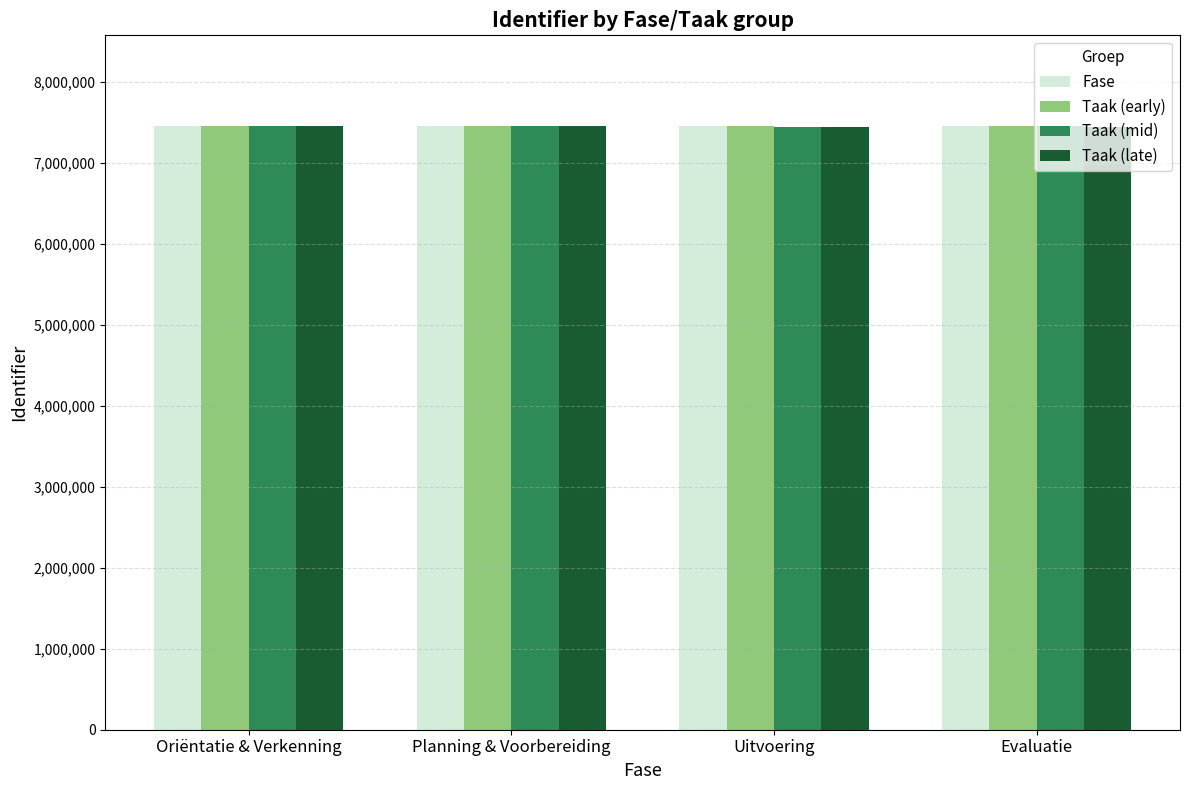

What is the minimum value for Taak (mid)?

7451770